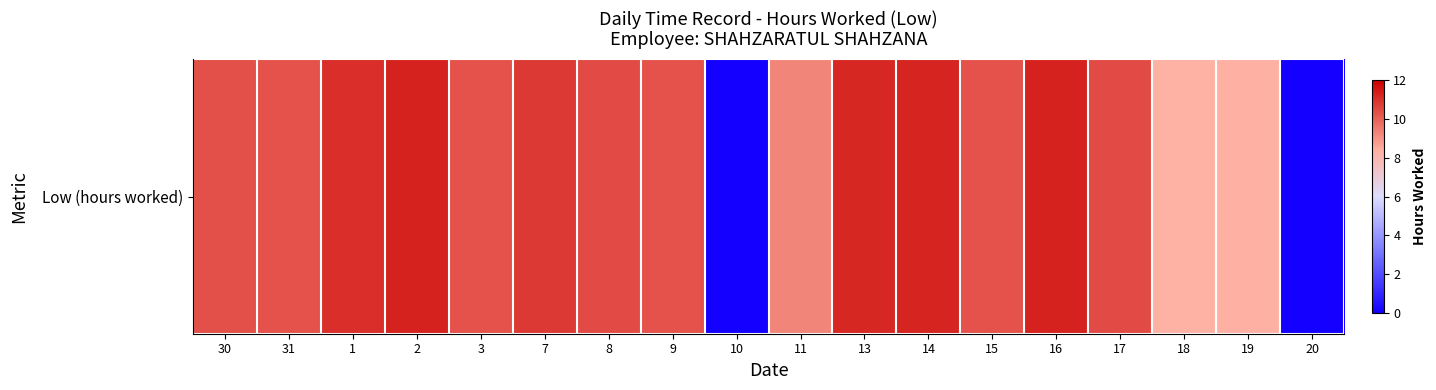

What is the change in value from 18 to 19?

+0.1